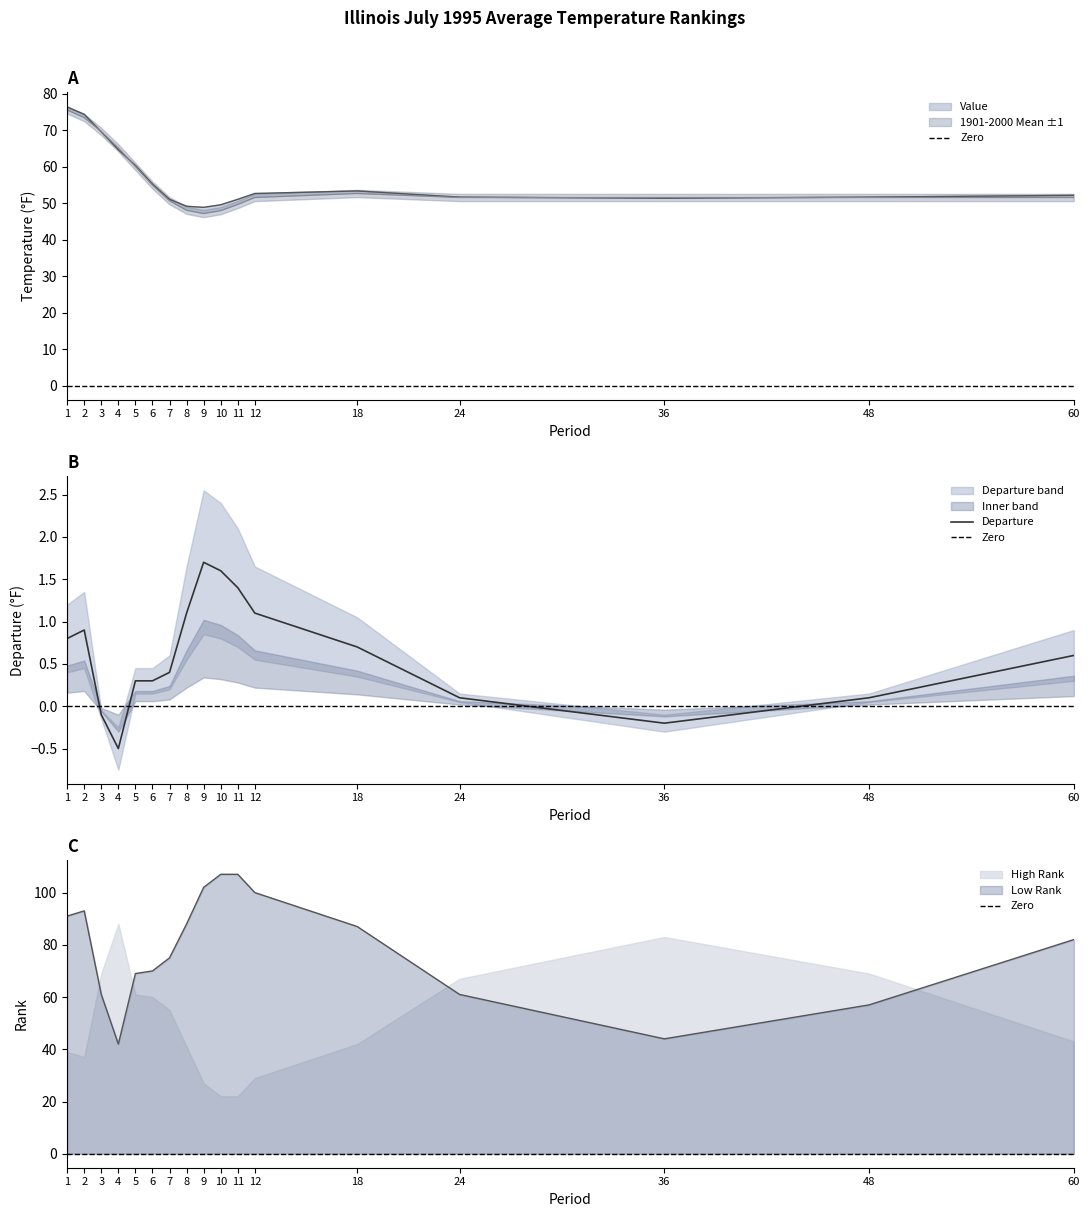

How many values in the Value series exceed 52?

9